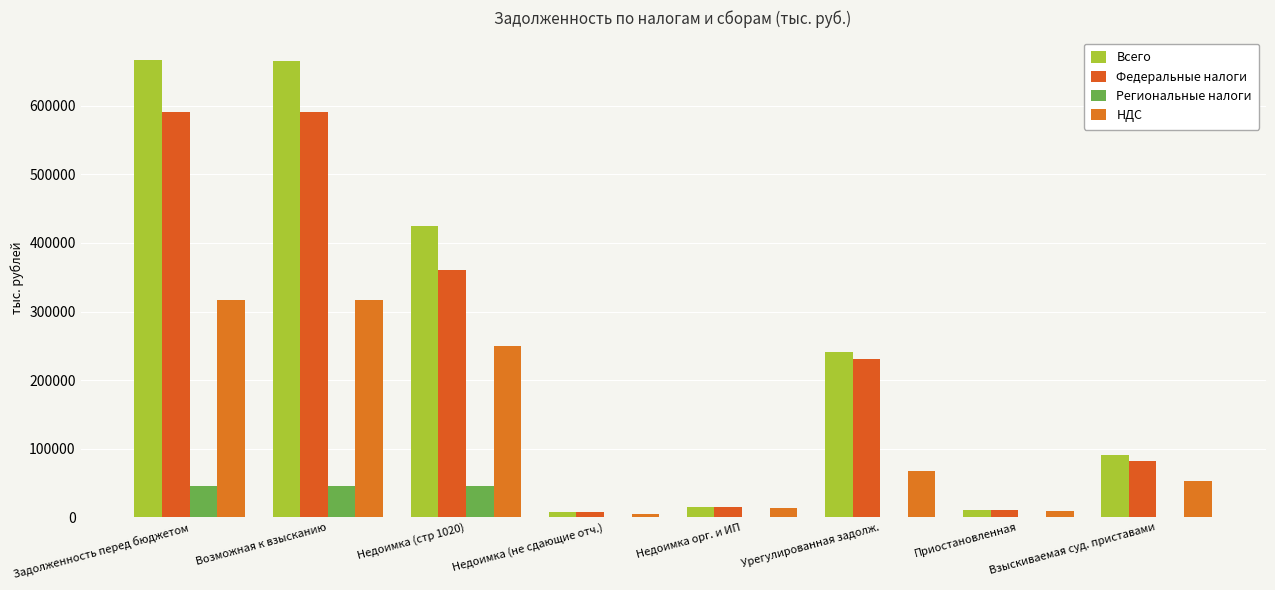

Are the bars grouped side by side (vs. stacked)?

Yes